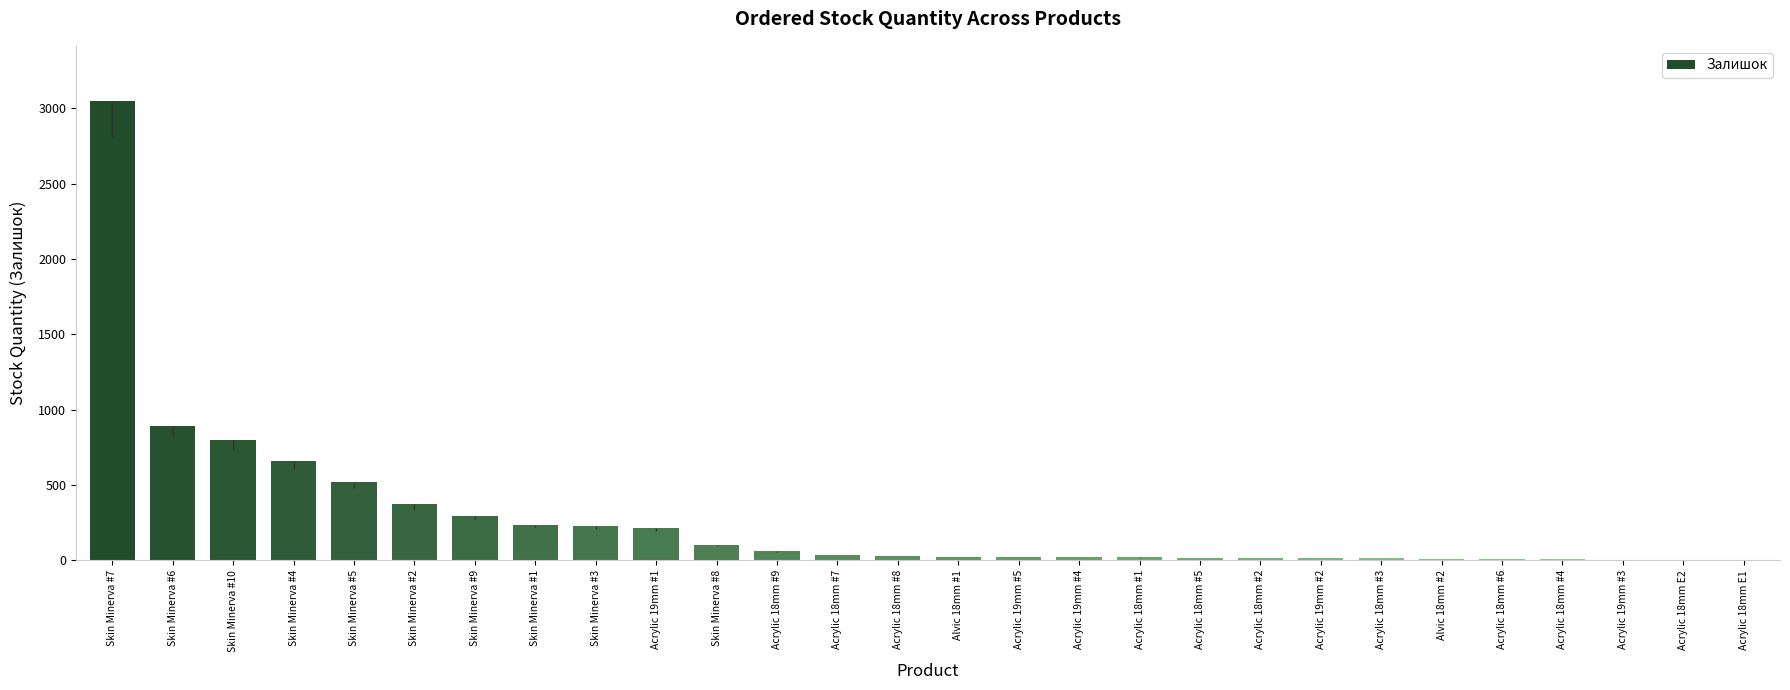

What is the sum of all values?

7663